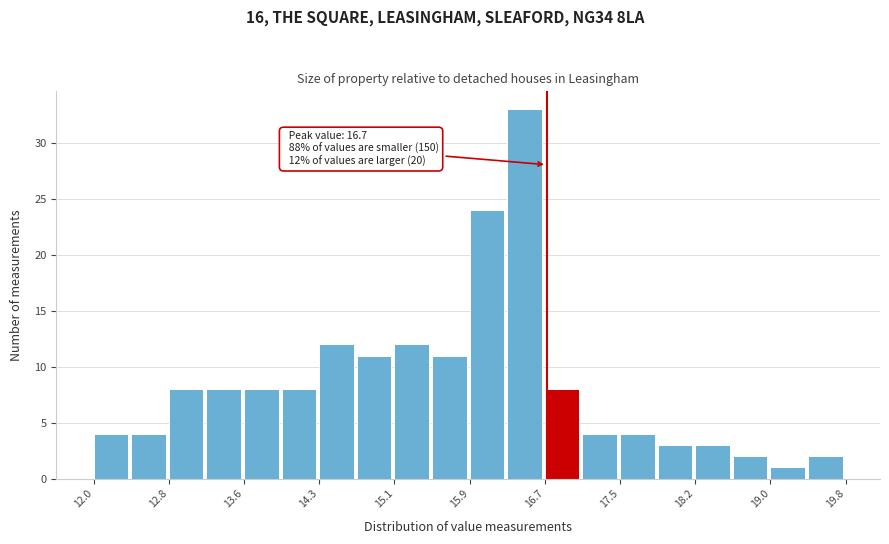

Read against the x-axis, roughly where is the centre of the tallest bar?

16.5